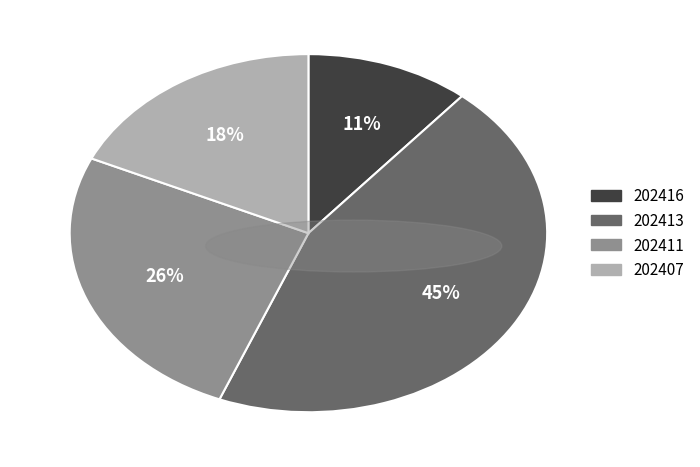

Combined, do 202416 and 202413 account for over 50%?

Yes